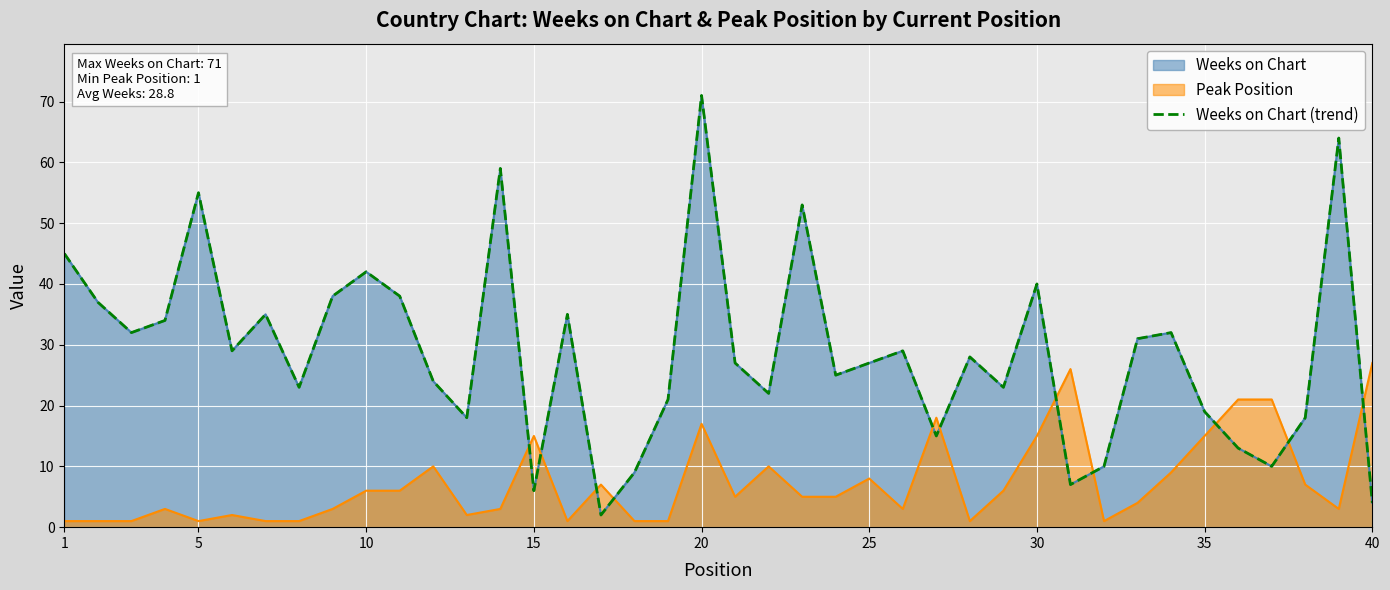

Reading left to right, transcribe all the data shown in this chart.

45	37	32	34	55	29	35	23	38	42	38	24	18	59	6	35	2	9	21	71	27	22	53	25	27	29	15	28	23	40	7	10	31	32	19	13	10	18	64	4